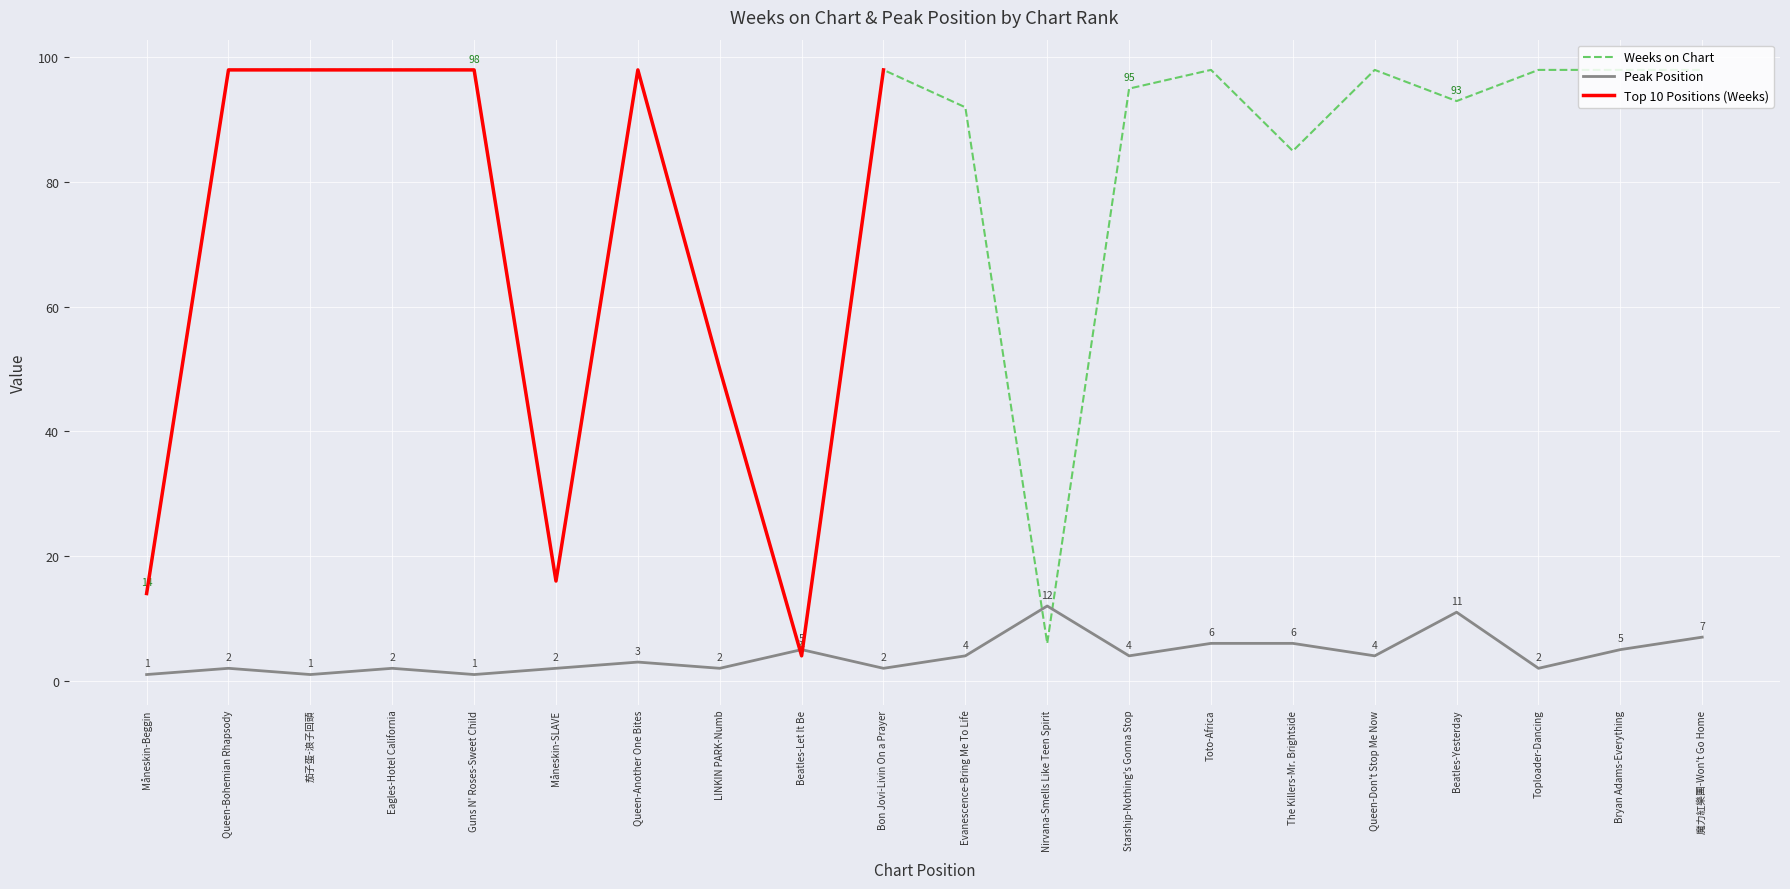

At which label is Weeks on Chart closest to 51?

LINKIN PARK-Numb